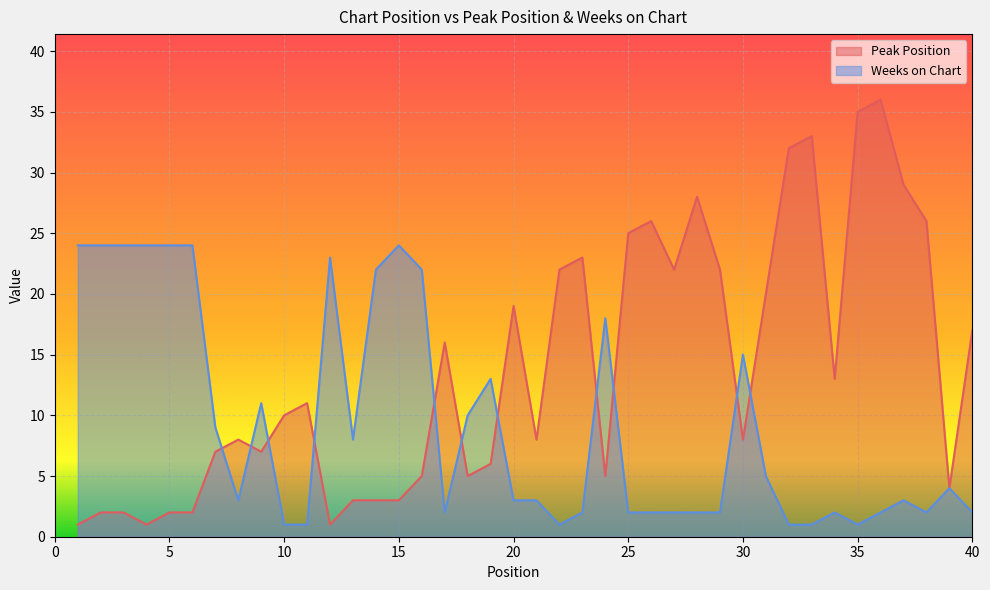

How many times do Peak Position and Weeks on Chart cross each other?

11